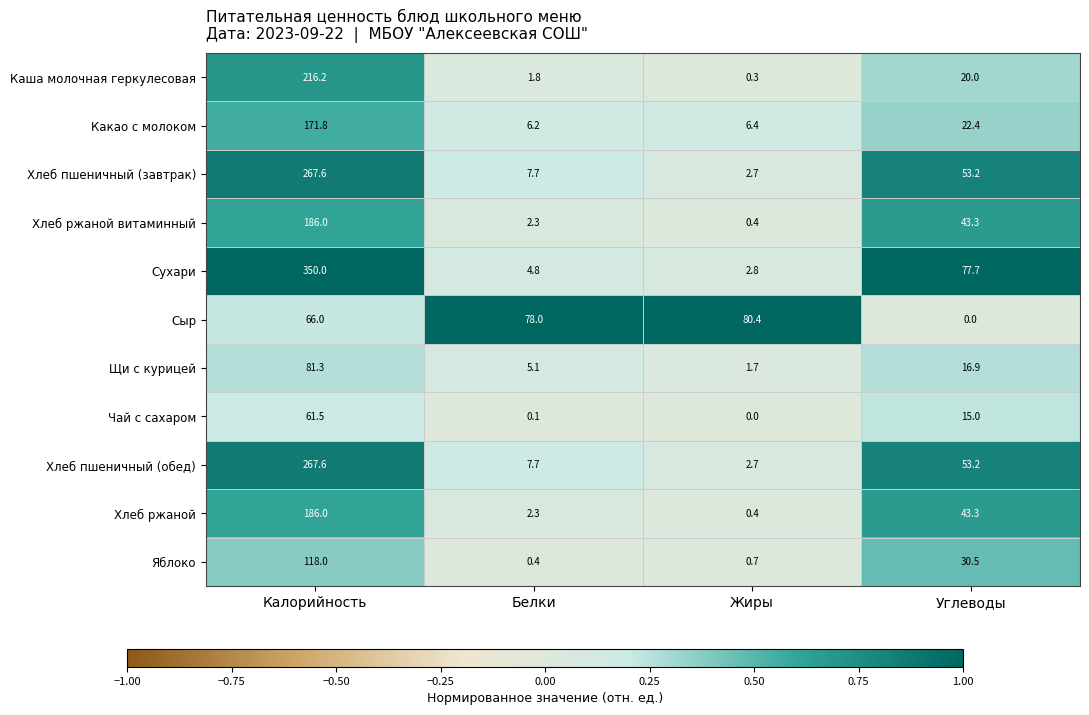

What is the greatest value displayed?

350.0